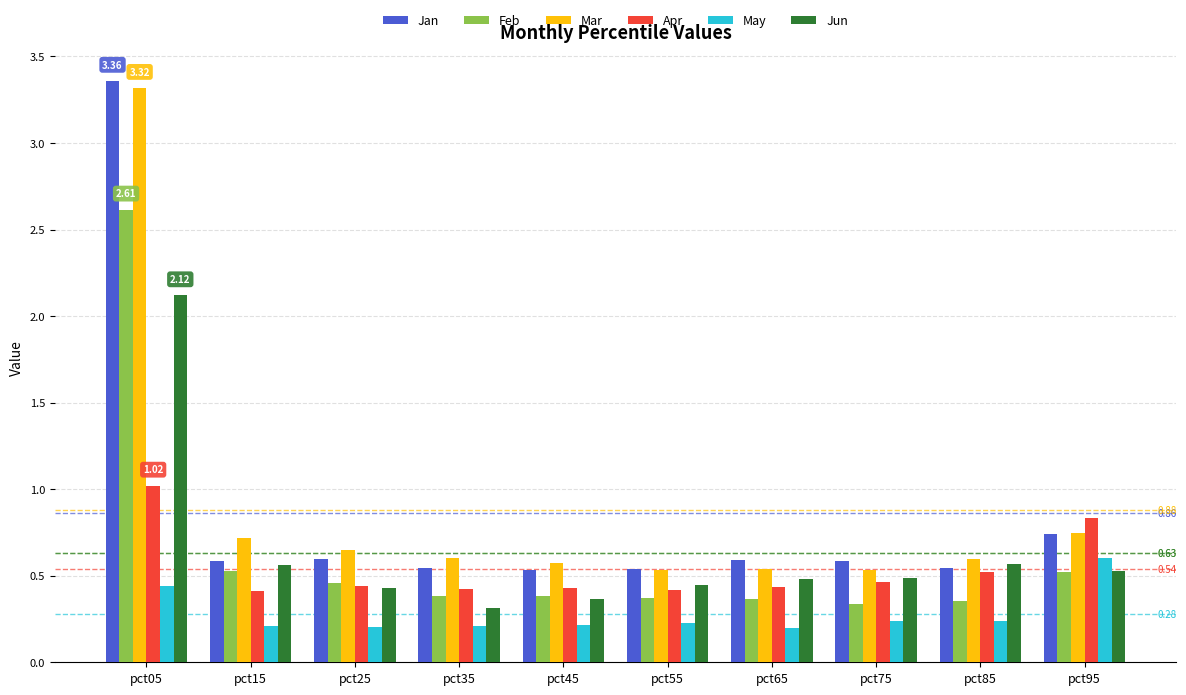

What is the total value across all series at pct75?

2.6